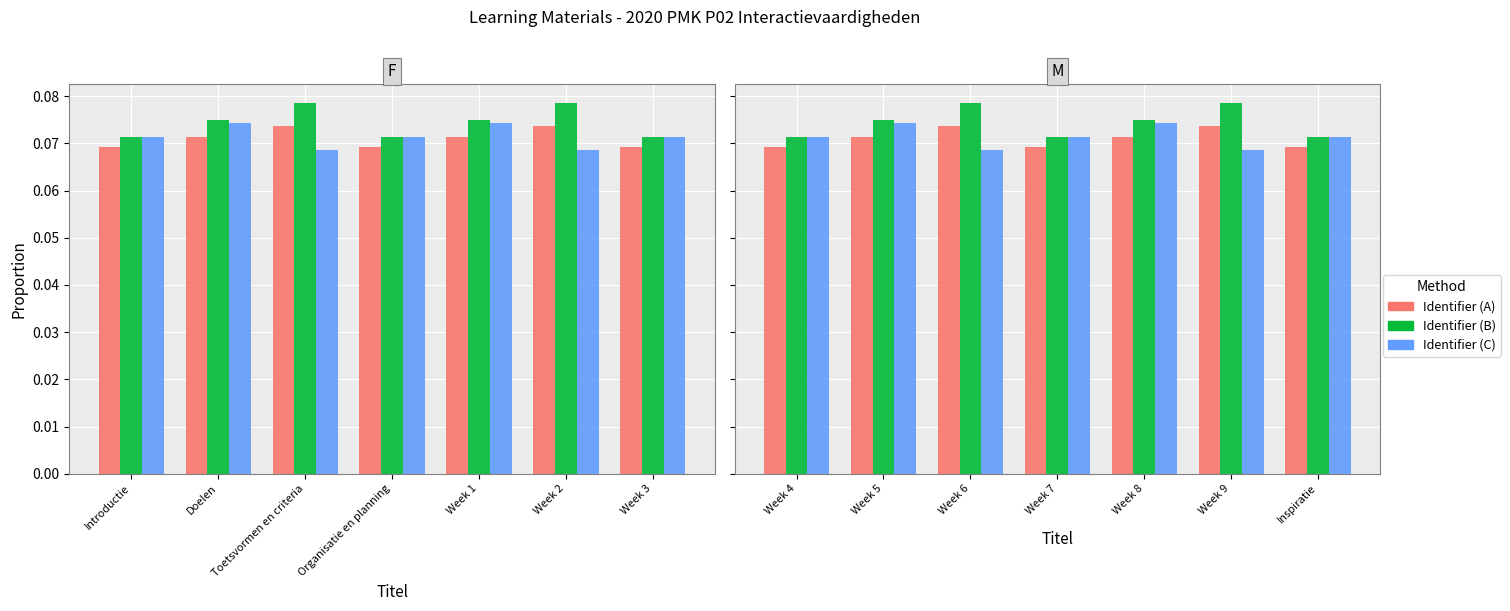

Which category has the highest value in the Identifier (A) series?

Week 9